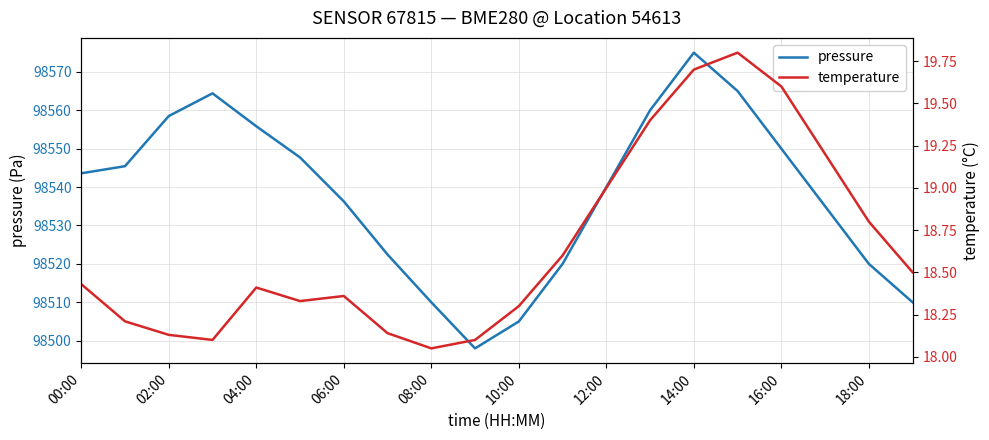

Is it true that pressure equals 98543.6 at 00:00?

True